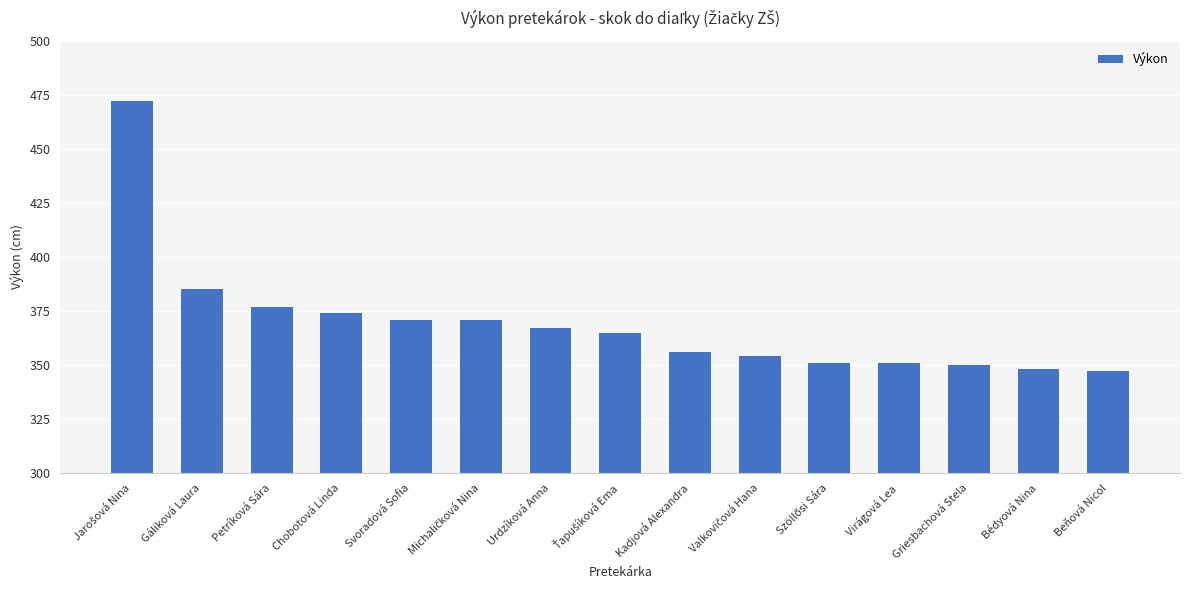

The value at Kadjová Alexandra is 501. True or false?

False